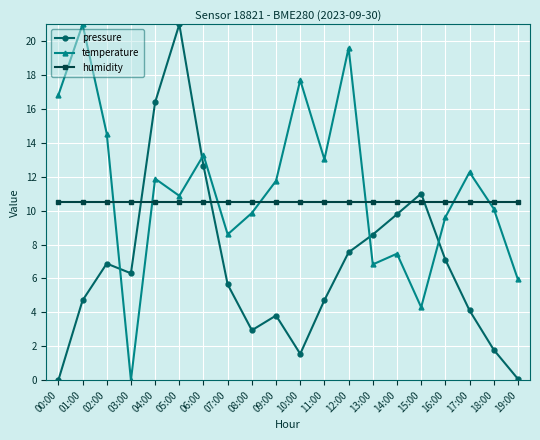

Which category has the highest value in the temperature series?

01:00